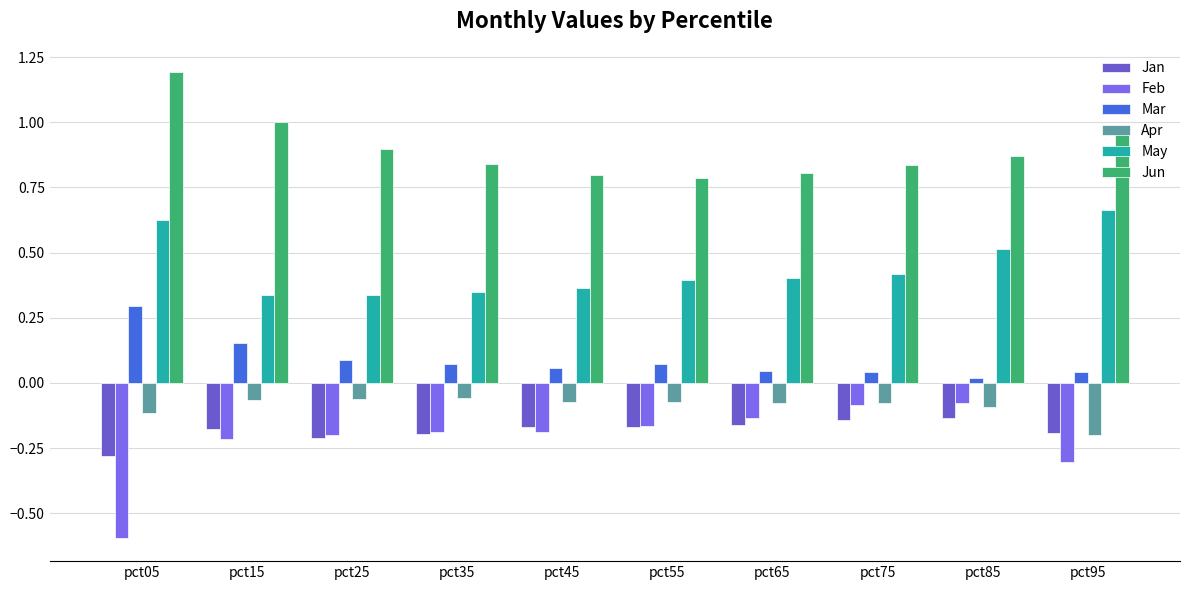

The Apr series shows -0.1 at pct25. True or false?

True